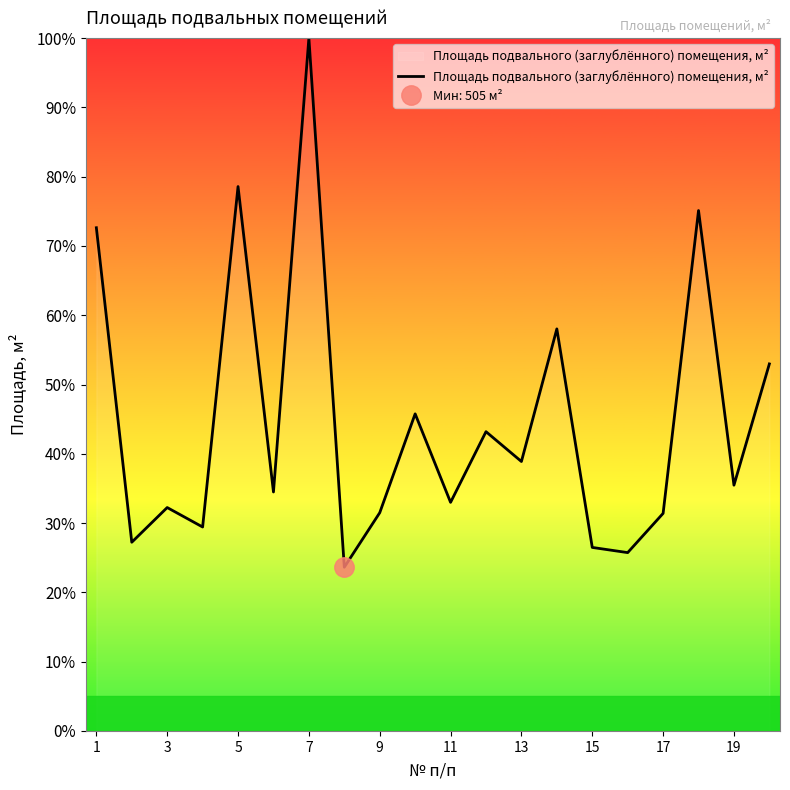

Reading right to left, what are all the values shown in this chart?

53.0	35.5	75.1	31.4	25.7	26.5	58.0	38.9	43.2	33.0	45.8	31.5	23.6	100.0	34.5	78.6	29.4	32.2	27.2	72.6